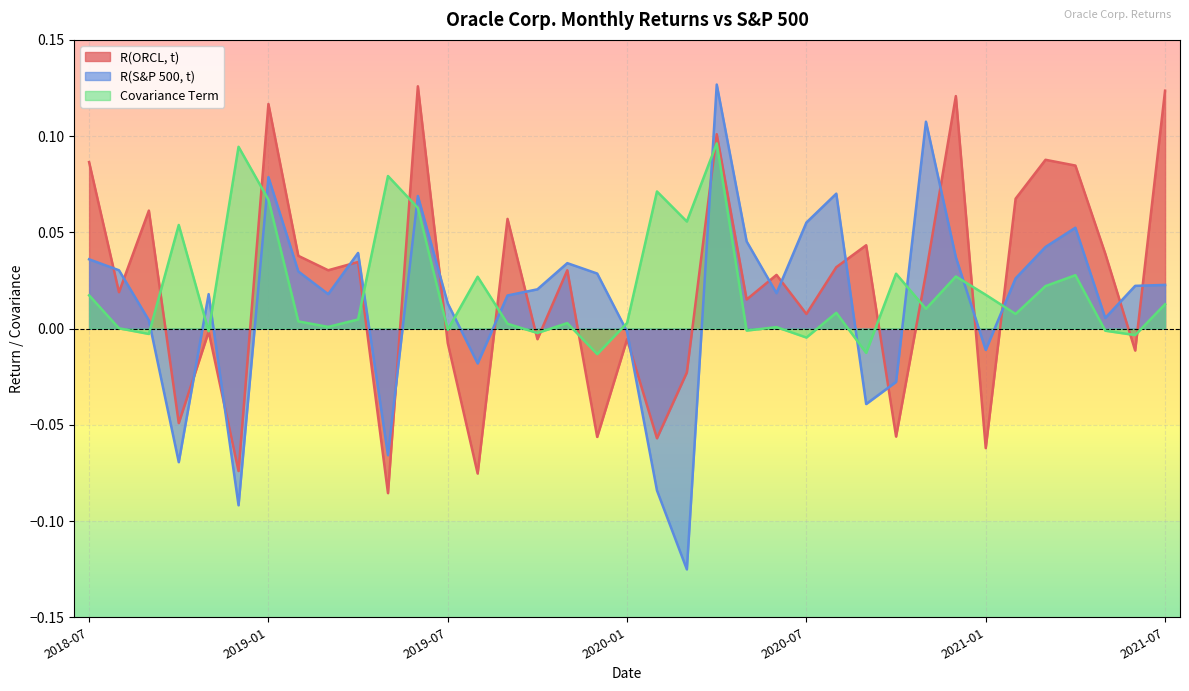

What are all the series names shown in the legend?

R(ORCL, t), R(S&P 500, t), Covariance Term